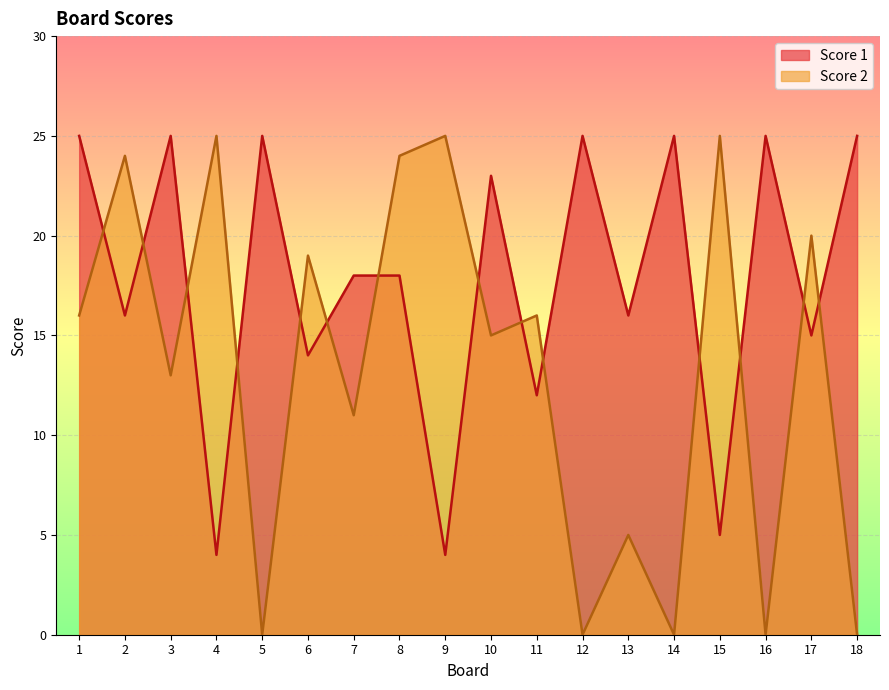

What is the value of the Score 2 point at the 9th from the left?

25